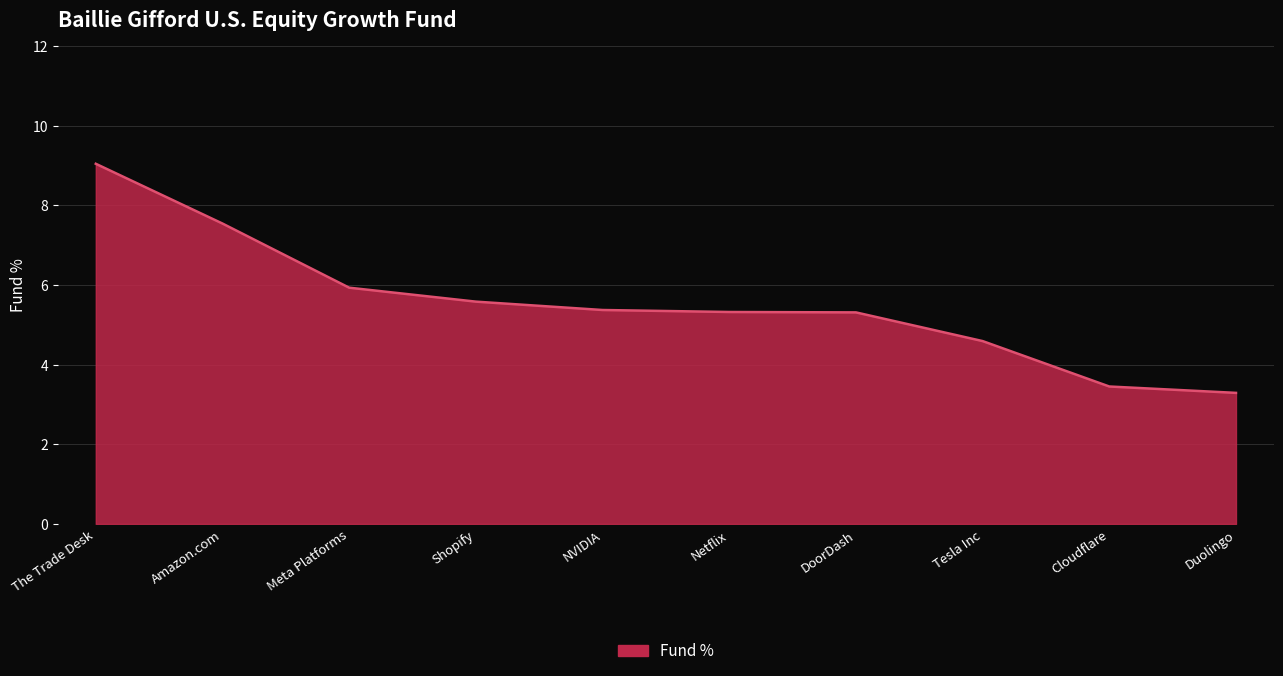

What is the greatest value displayed?

9.0